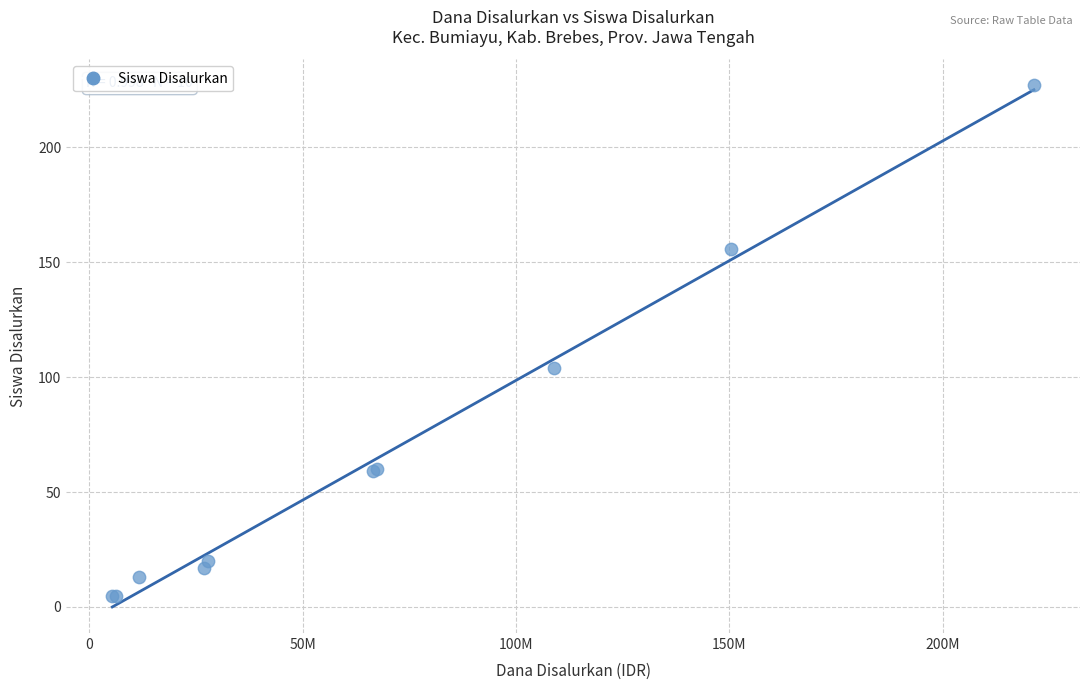

What Y value in the scatter plot is closest to 116?

104